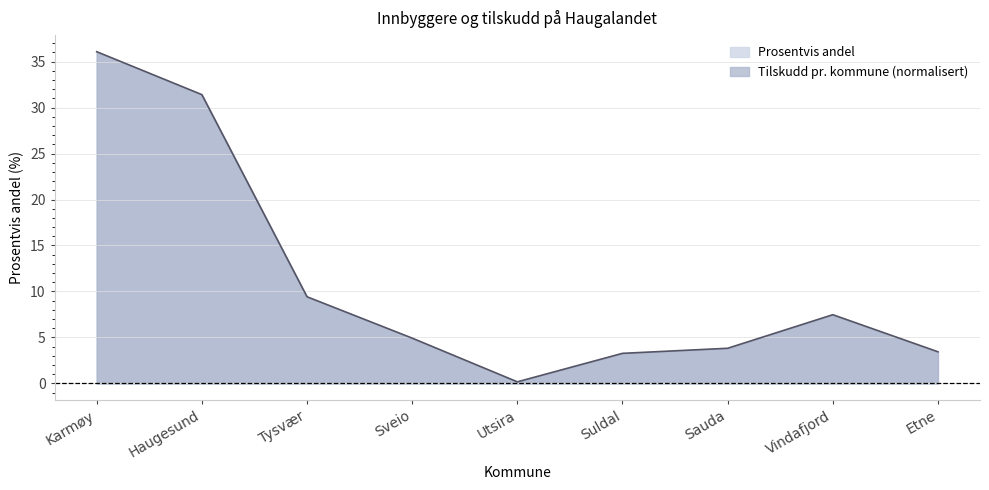

Is it true that the value at Utsira is 0.3?

False